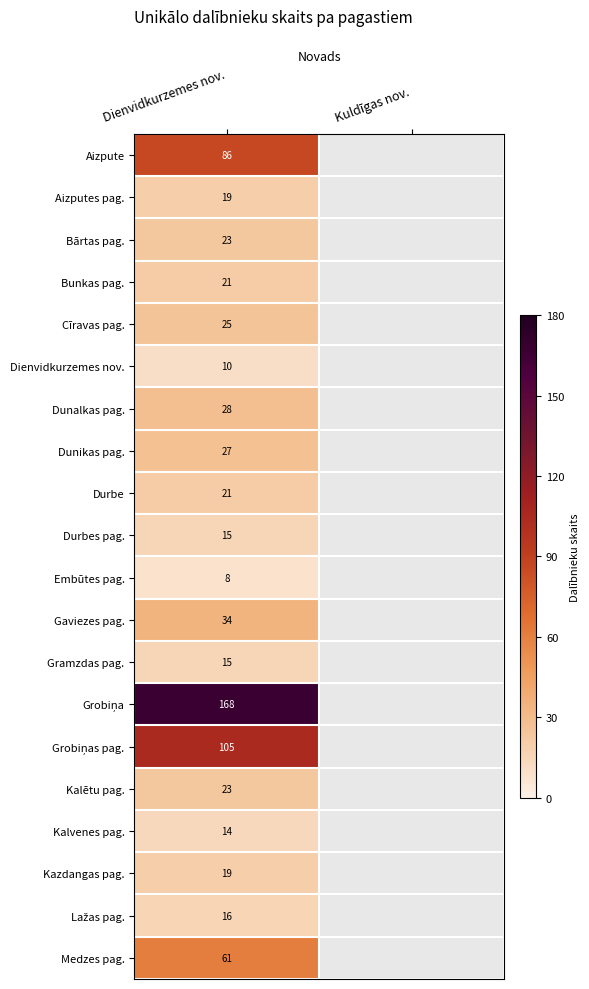

What is the spread (max minus min) of values at Dienvidkurzemes nov.?

160